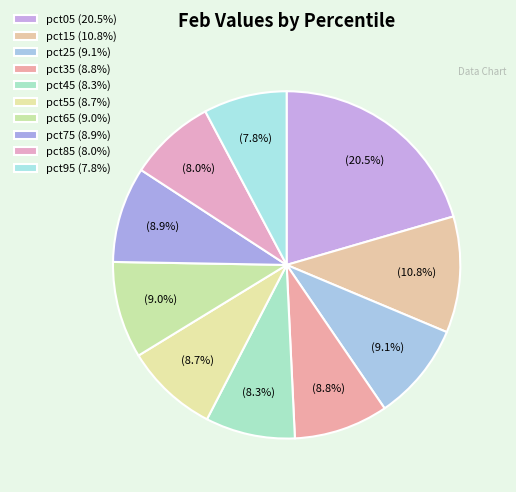

How many slices are in this pie chart?

10